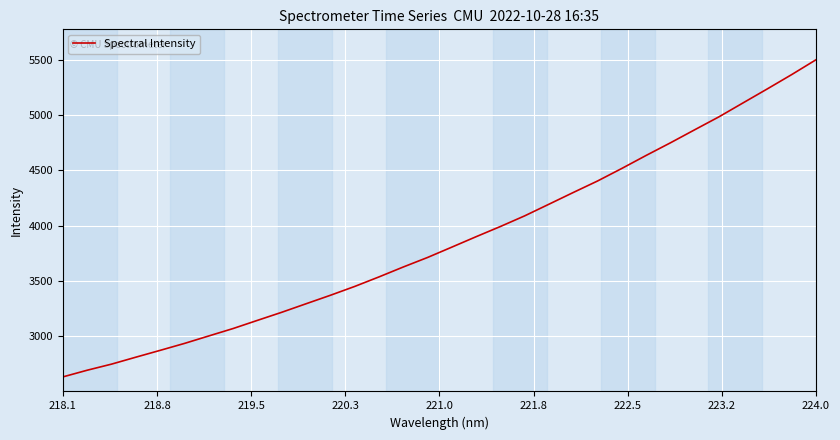

What is the difference between the maximum and minimum values?

2866.0